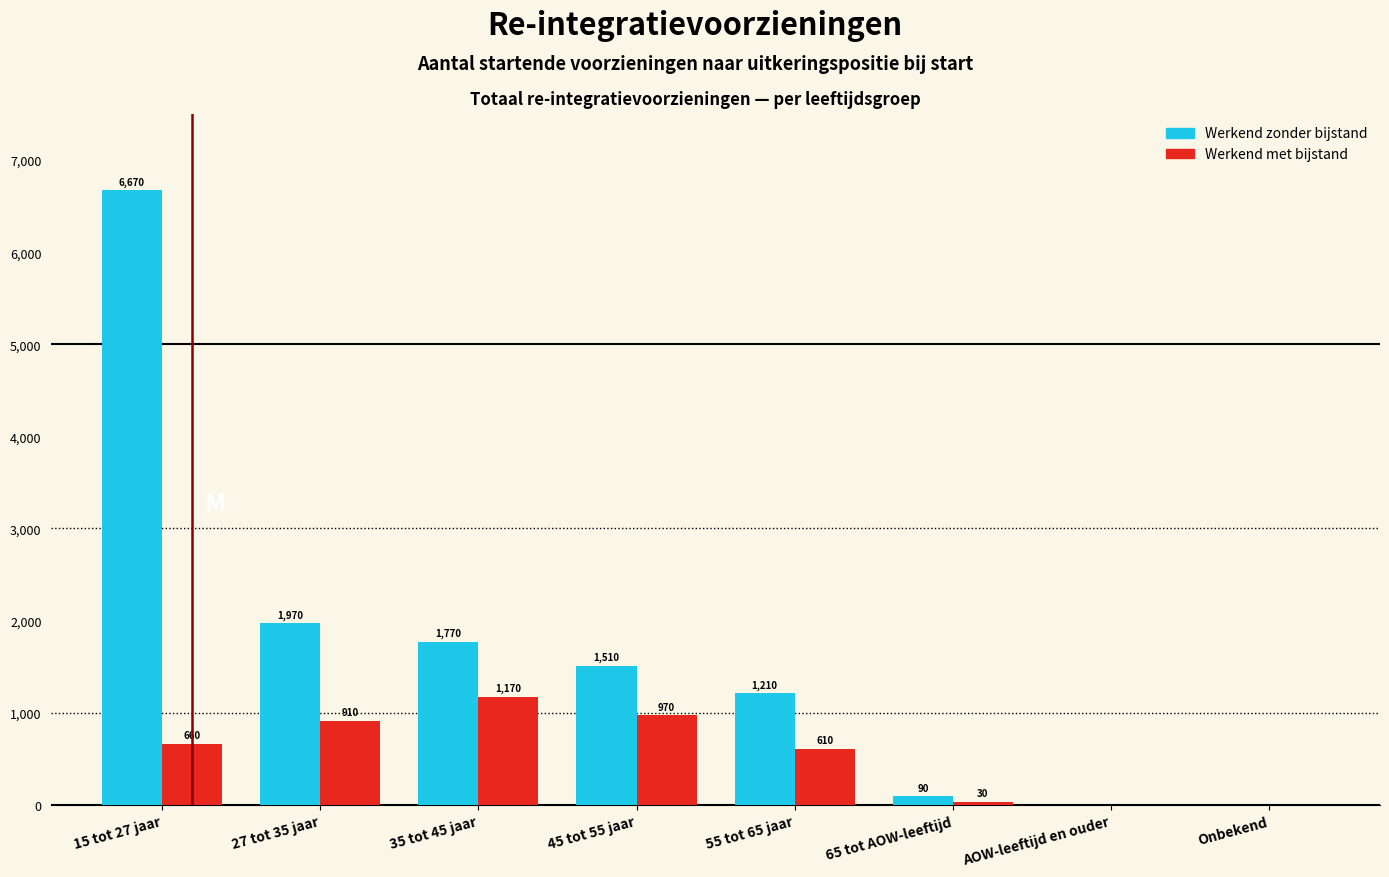

Reading right to left, transcribe all the data shown in this chart.

Werkend zonder bijstand: Onbekend=0	AOW-leeftijd en ouder=0	65 tot AOW-leeftijd=90	55 tot 65 jaar=1210	45 tot 55 jaar=1510	35 tot 45 jaar=1770	27 tot 35 jaar=1970	15 tot 27 jaar=6670
Werkend met bijstand: Onbekend=0	AOW-leeftijd en ouder=0	65 tot AOW-leeftijd=30	55 tot 65 jaar=610	45 tot 55 jaar=970	35 tot 45 jaar=1170	27 tot 35 jaar=910	15 tot 27 jaar=660